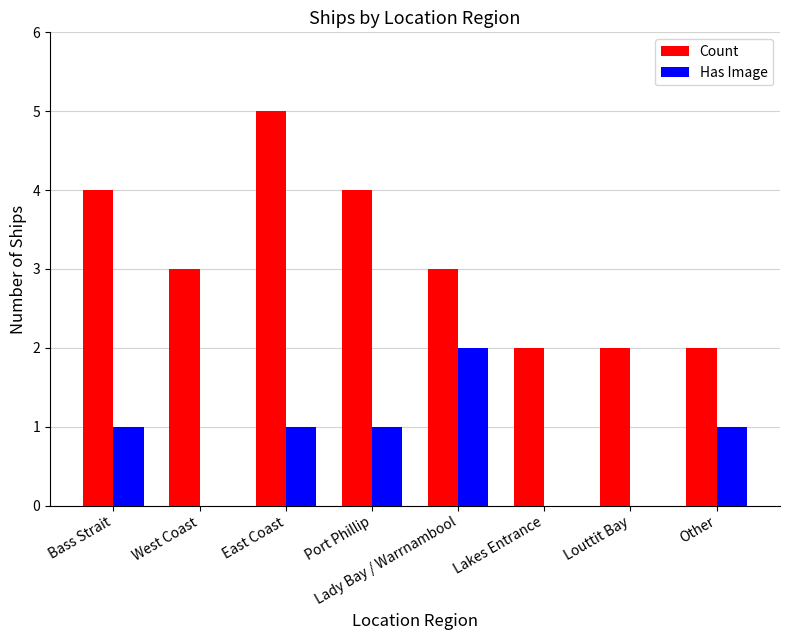

What is the sum of the Has Image values at Lady Bay / Warrnambool and East Coast?

3